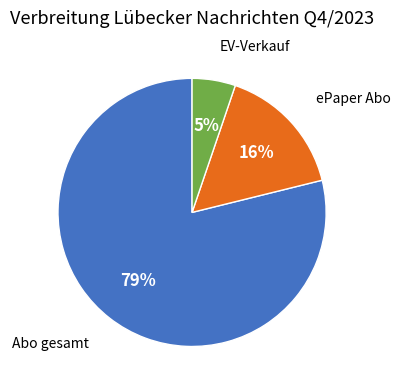

To the nearest percent, what is the average slice percentage?

33%